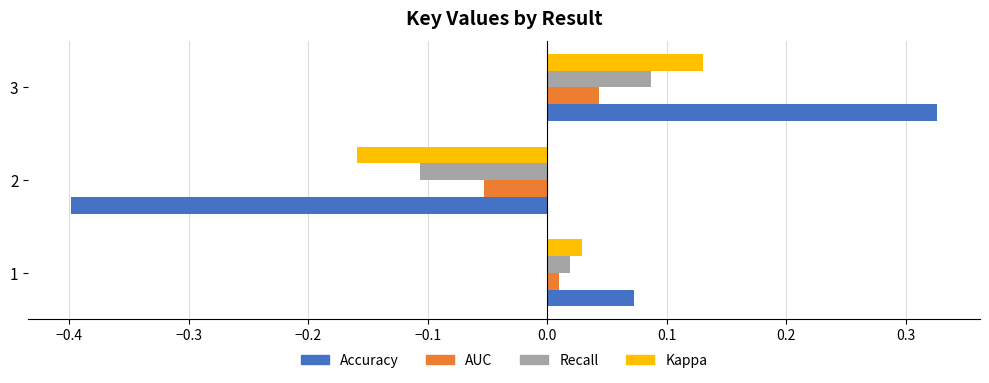

Which series has the largest range (max minus min)?

Accuracy